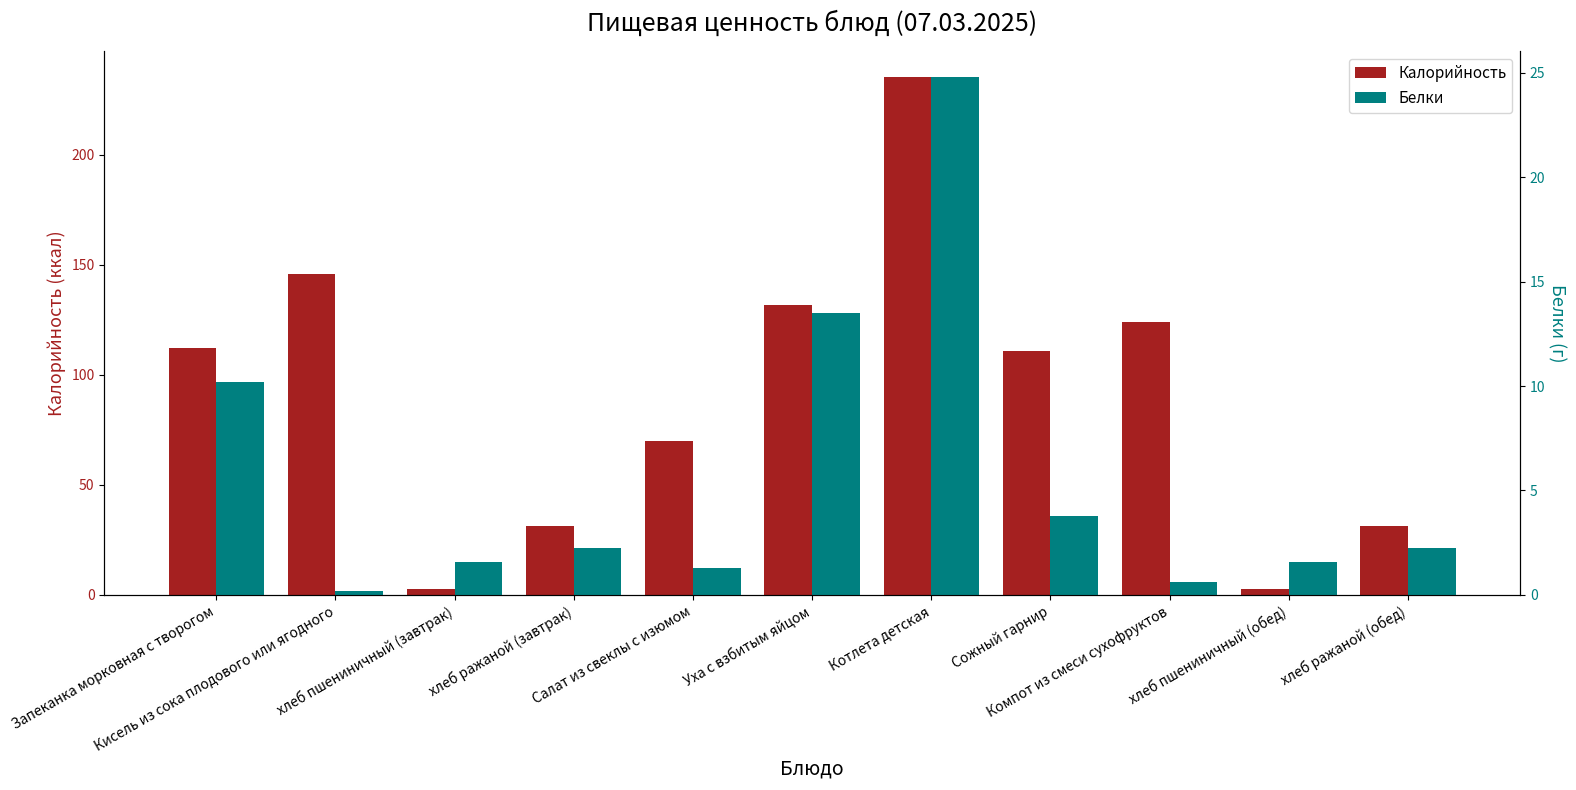

Rank the series by their average value, from lowest to highest.

Белки, Калорийность